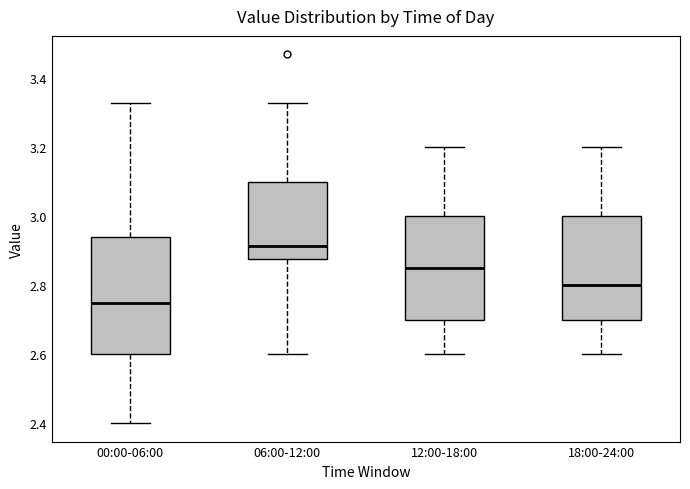

Reading left to right, transcribe this box plot: for each box, give where its median line is, the range the box spans, and where its two whiskers end, as read against the y-axis. The values are not printed on the chart, so give them approximately, as read against the axis.

00:00-06:00: median 2.76, box 2.60 to 2.94, whiskers 2.40 to 3.34
06:00-12:00: median 2.92, box 2.88 to 3.10, whiskers 2.60 to 3.34
12:00-18:00: median 2.86, box 2.70 to 3.00, whiskers 2.60 to 3.20
18:00-24:00: median 2.80, box 2.70 to 3.00, whiskers 2.60 to 3.20